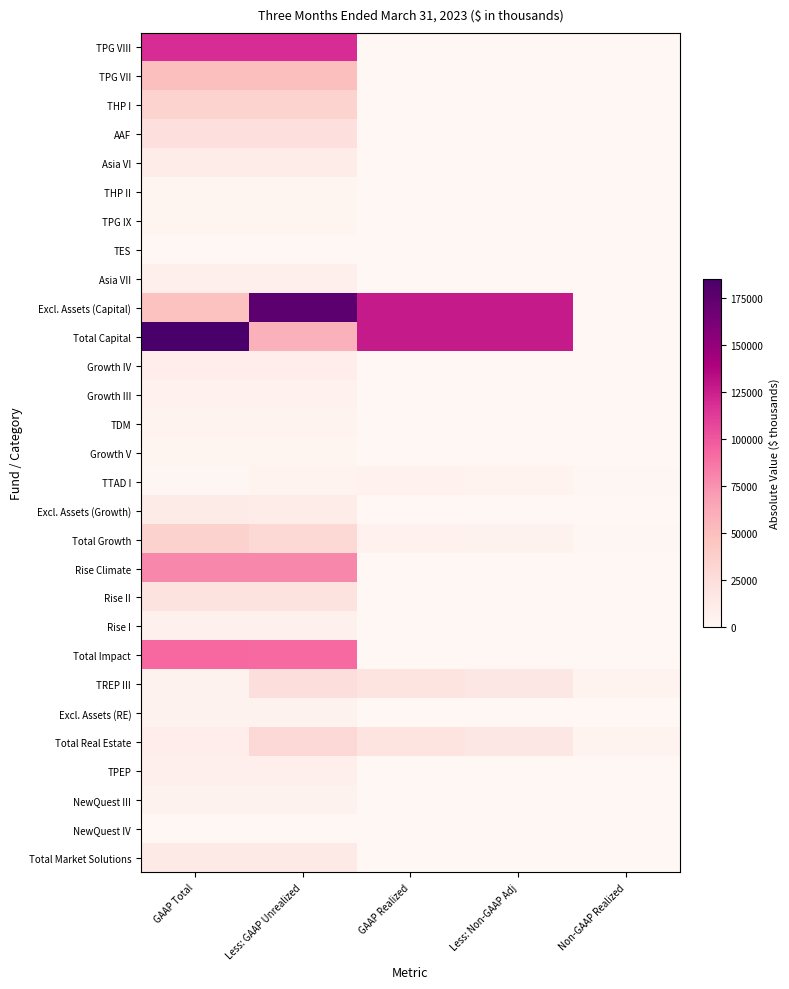

Which series has the largest range (max minus min)?

Total Capital